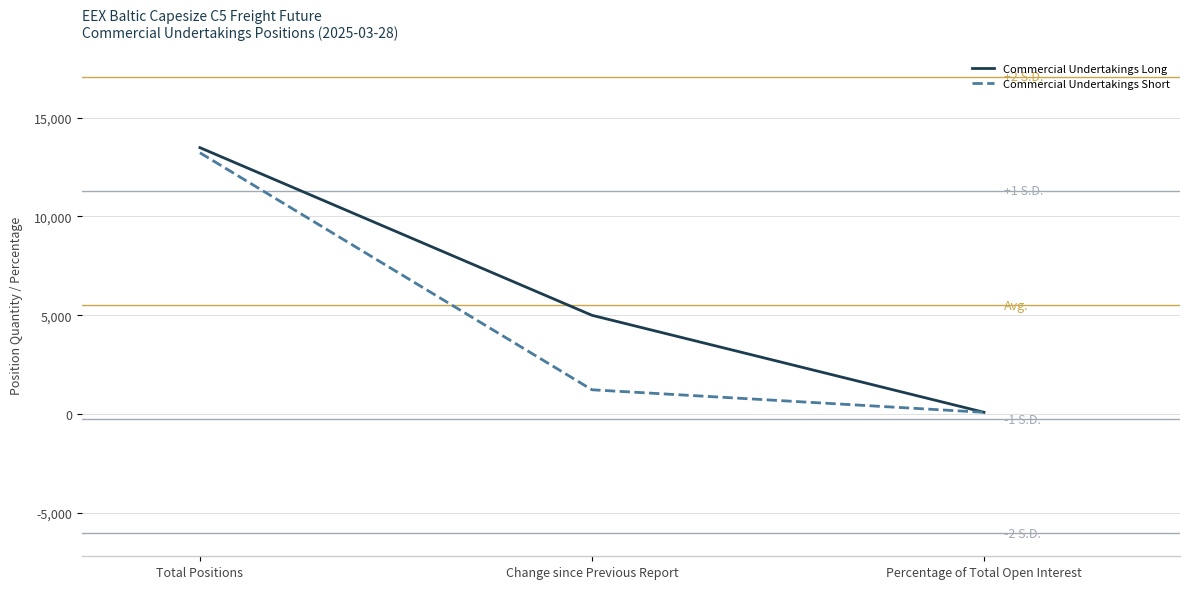

List the labels in order of Commercial Undertakings Short value, smallest first.

Percentage of Total Open Interest, Change since Previous Report, Total Positions